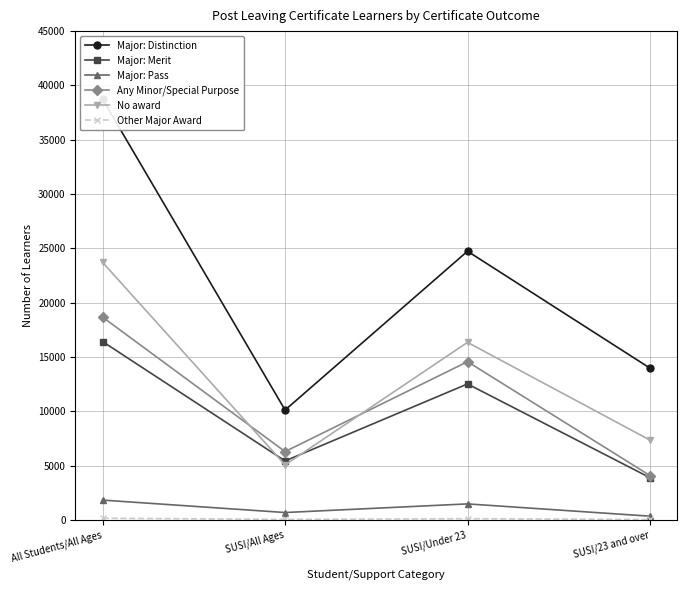

Is it true that Major: Merit equals 5436 at SUSI/All Ages?

True